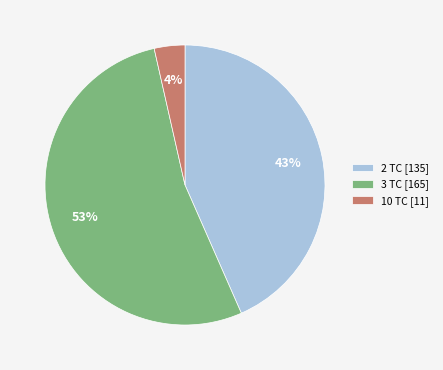

True or false: 2 TC [135] accounts for 50% of the total.

False